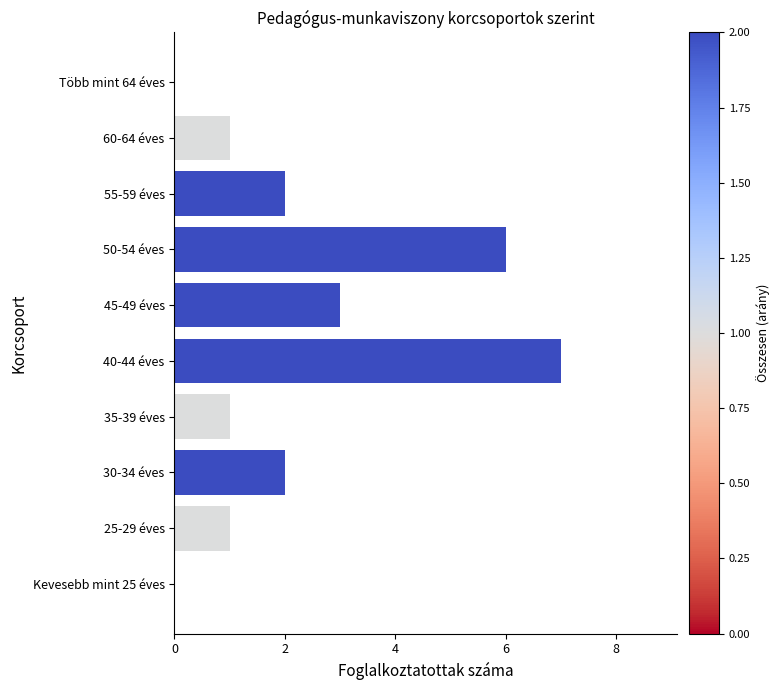

Are the bars horizontal?

Yes